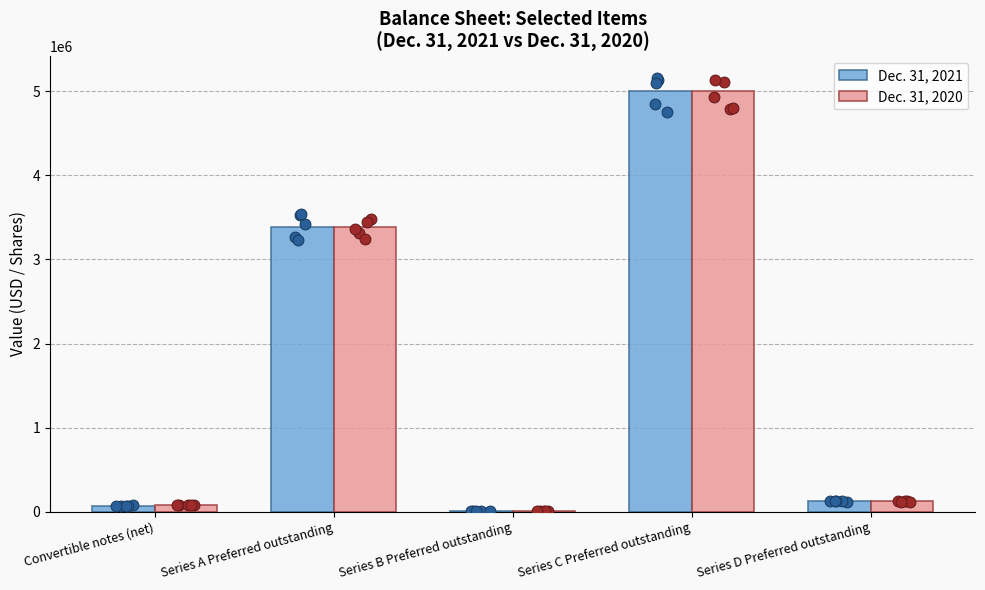

At which category is the sum across all series the highest?

Series C Preferred outstanding